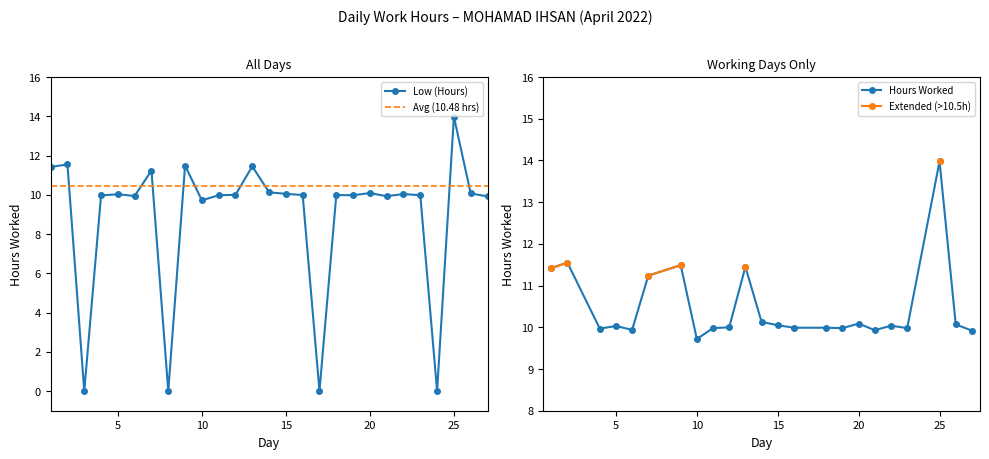

What is the change in value from 12 to 15?

+0.1